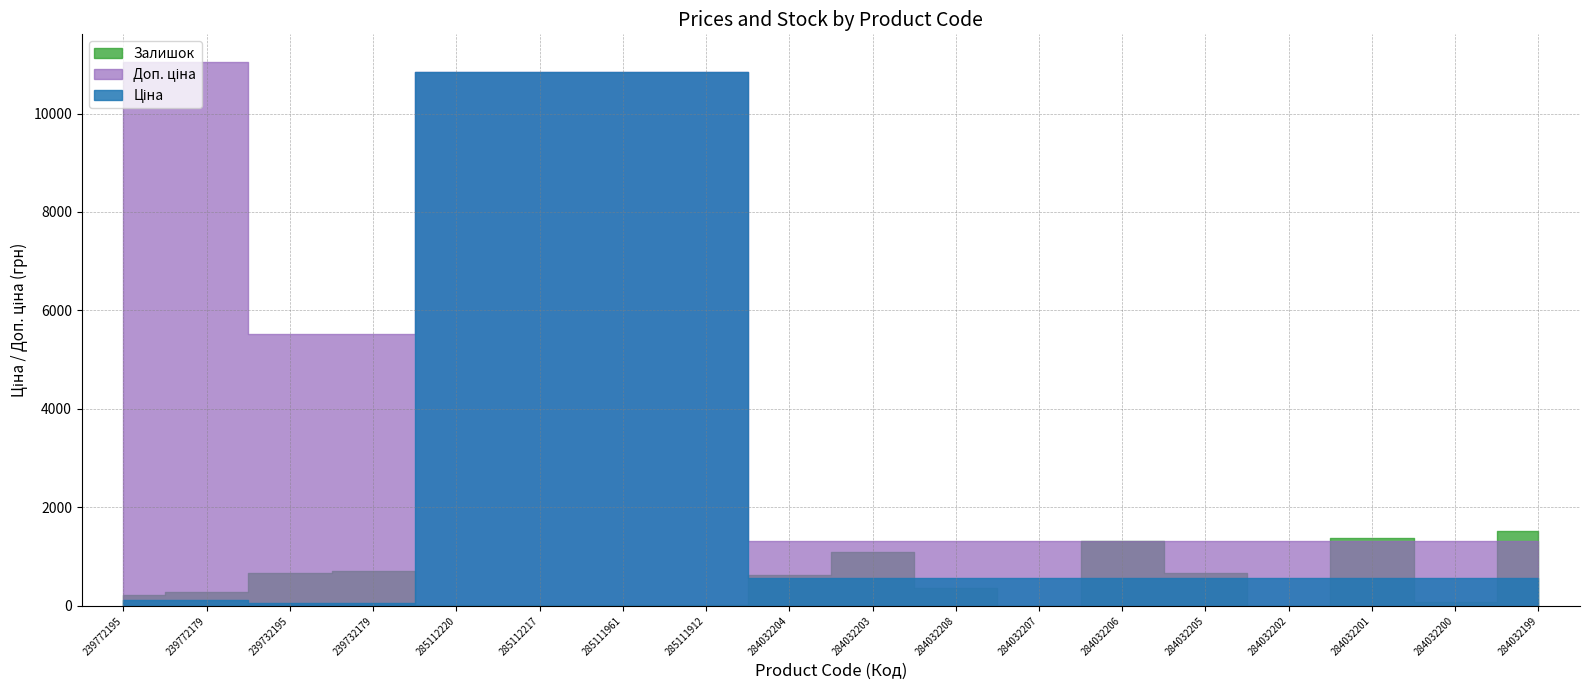

What is the lowest value of the Ціна series?

55.3